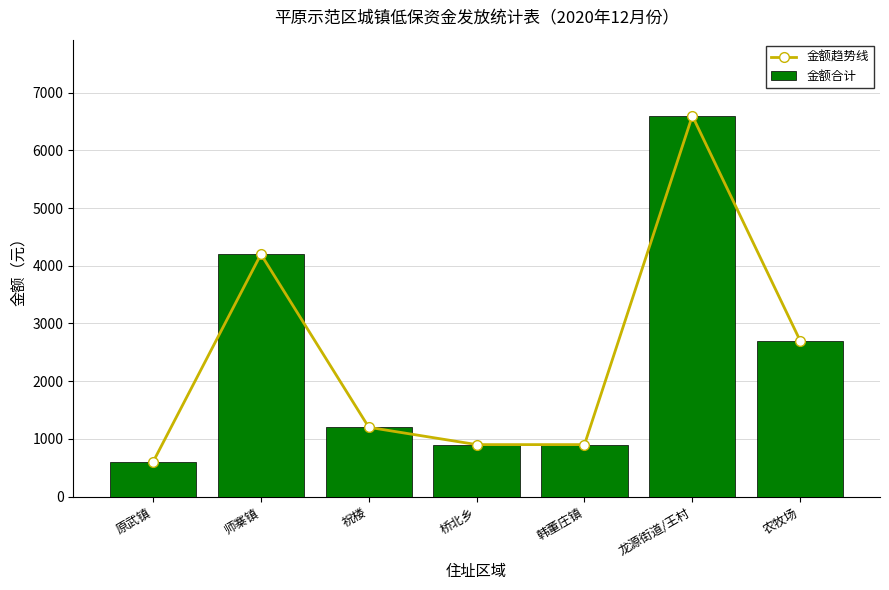

What is the label of the 2nd bar from the left?

师寨镇